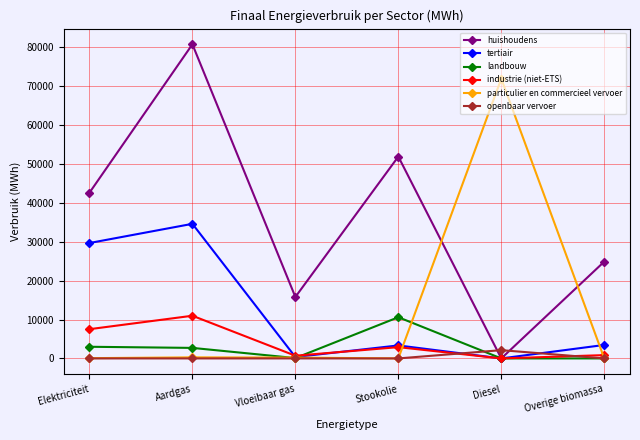

Between Diesel and Overige biomassa, which series saw the biggest shift?

particulier en commercieel vervoer